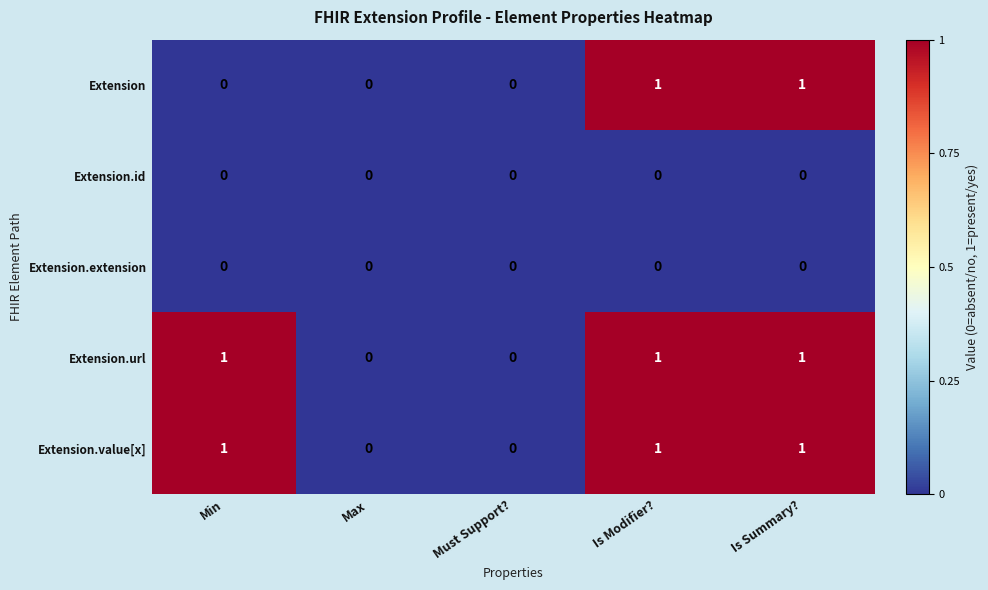

Reading left to right, list all the values displayed in this chart.

Extension: 0	0	0	1	1
Extension.id: 0	0	0	0	0
Extension.extension: 0	0	0	0	0
Extension.url: 1	0	0	1	1
Extension.value[x]: 1	0	0	1	1